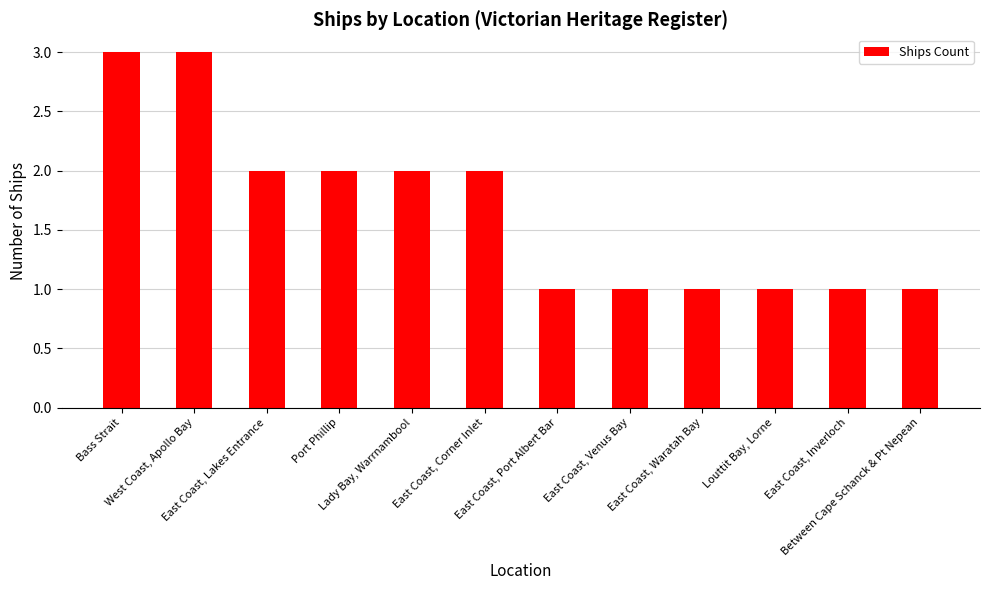

The chart shows a value of 3 at East Coast, Lakes Entrance. True or false?

False